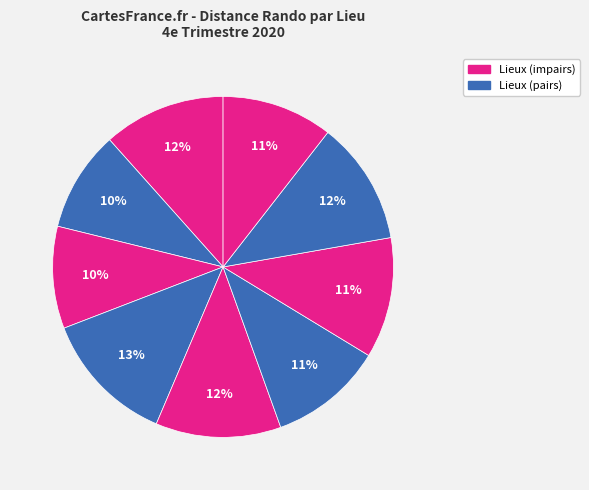

Is there any slice that represents more than half of the pie?

No